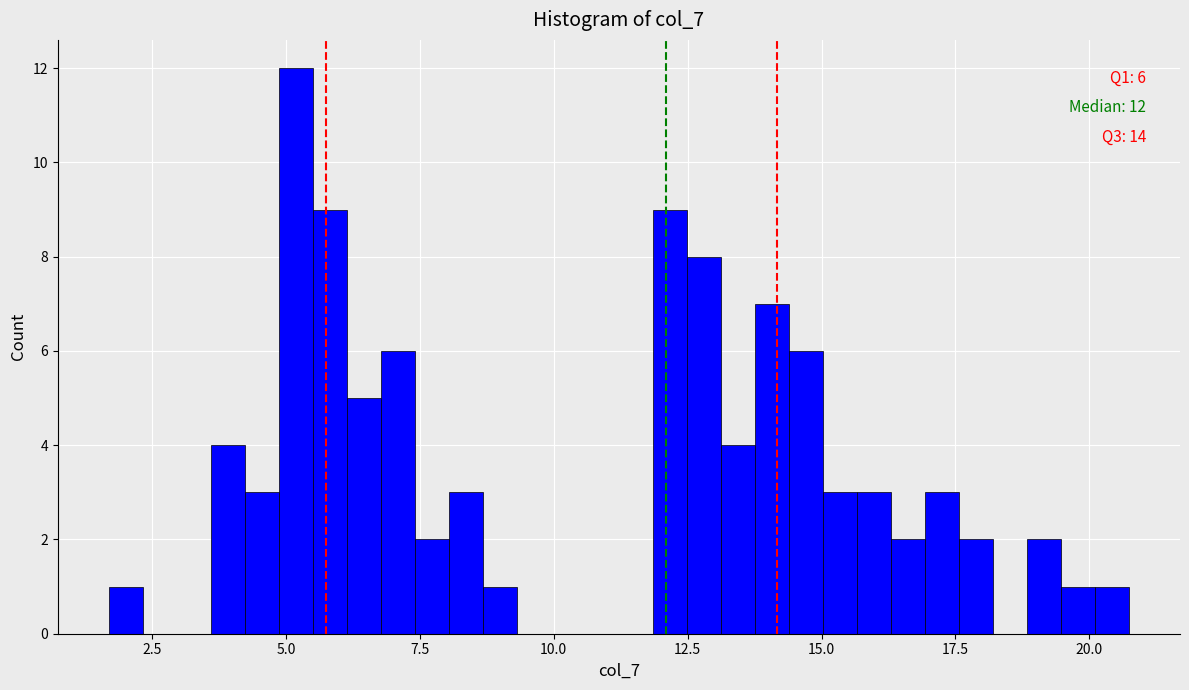

Read against the x-axis, roughly where is the centre of the tallest bar?

5.0